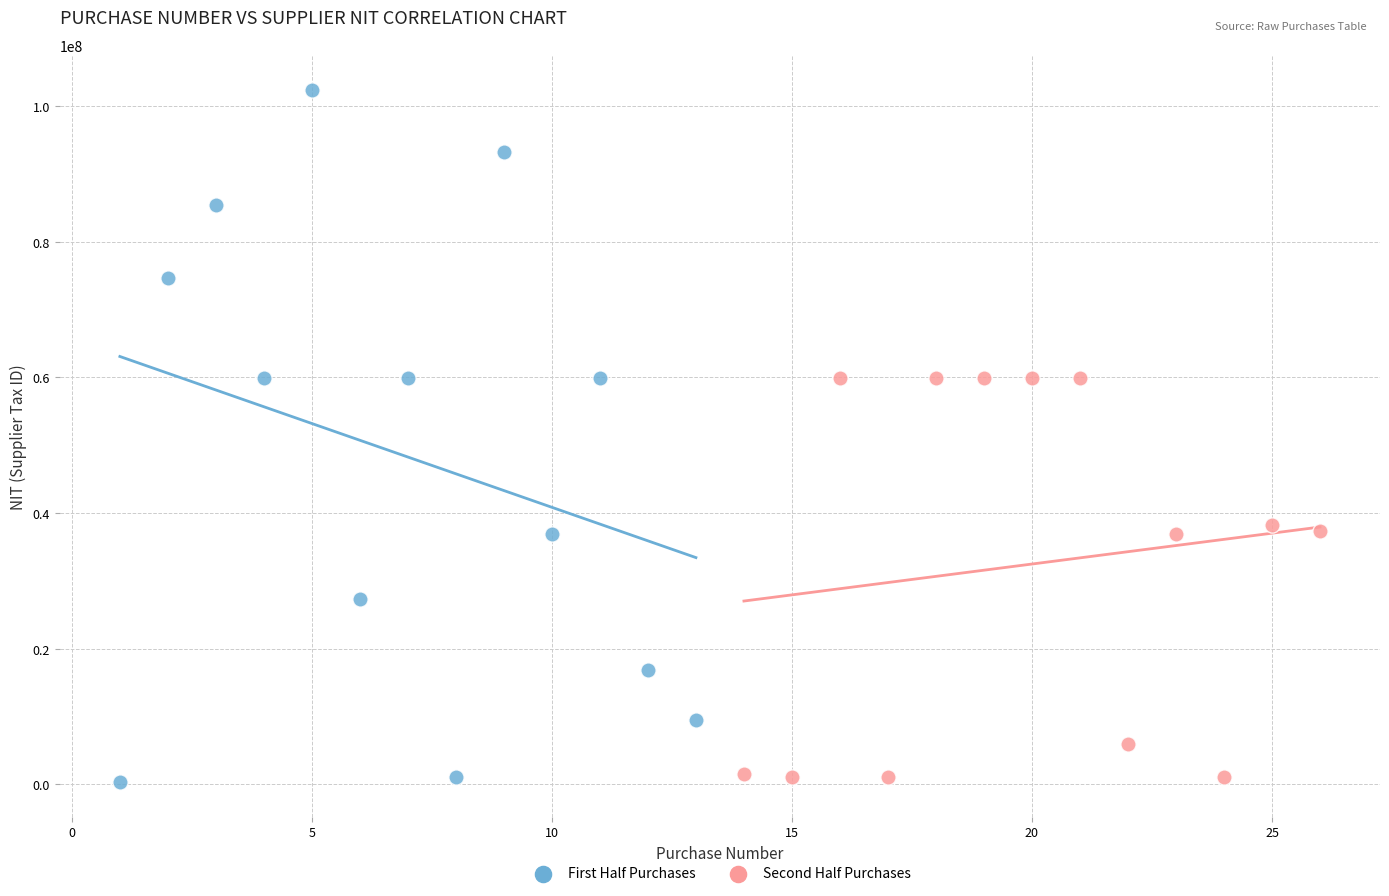

Which series has the largest Y range (max minus min)?

First Half Purchases